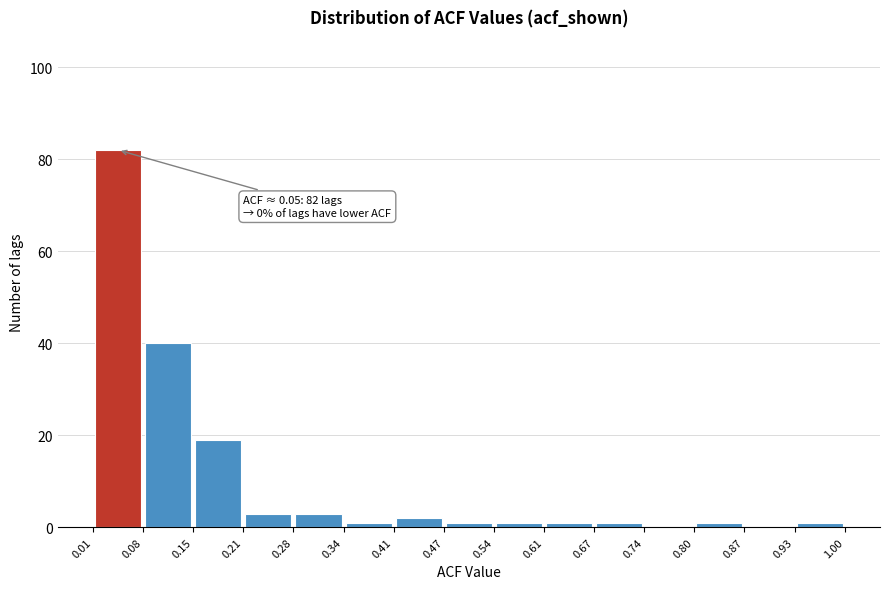

Over which range of the x-axis is the bar tallest?

0.01 to 0.08